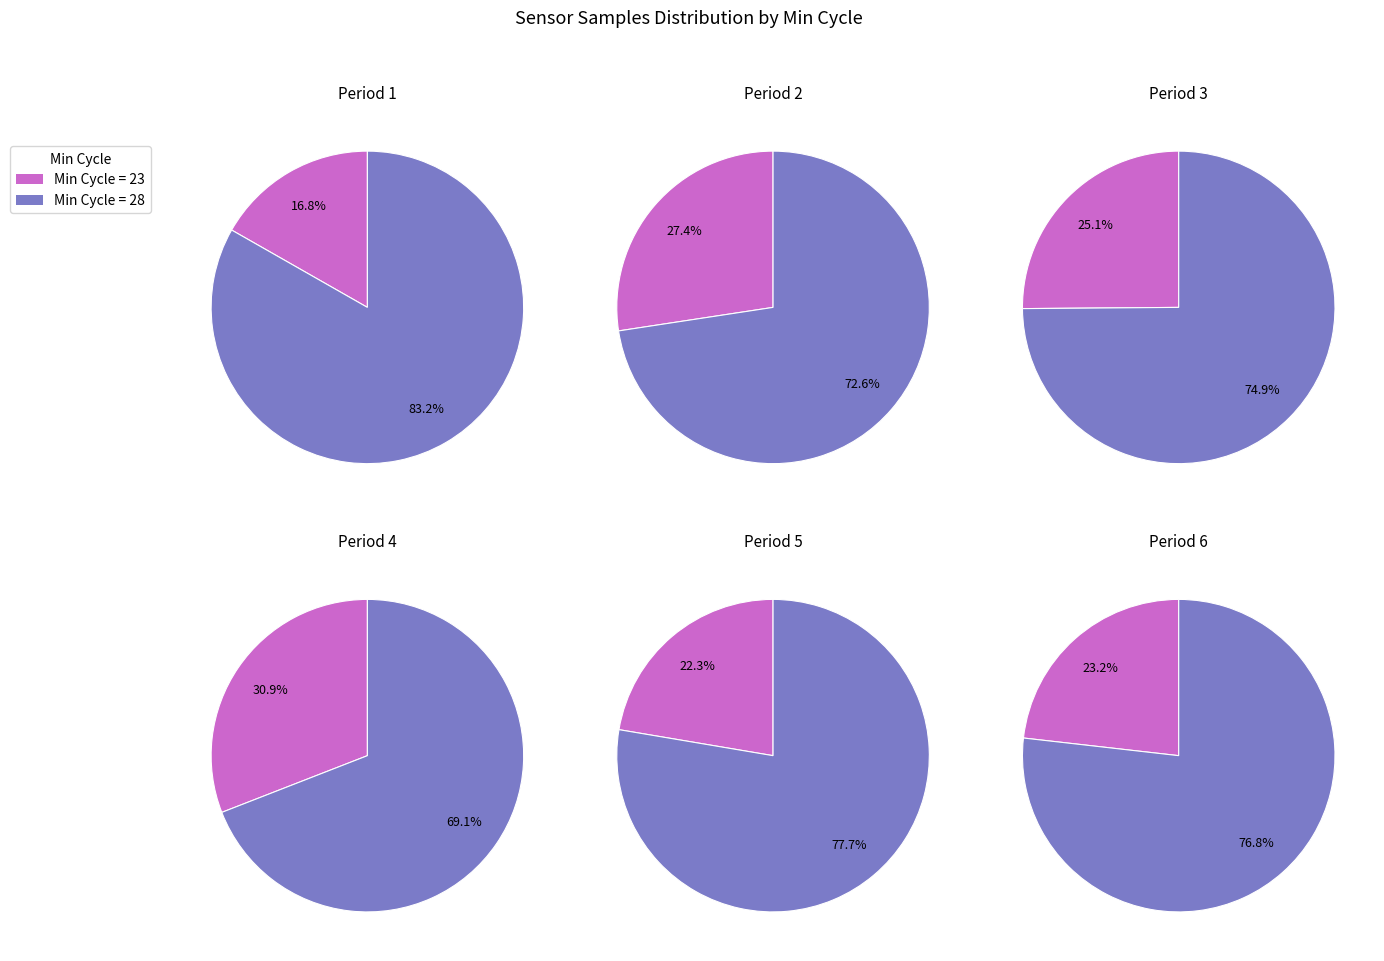

The 28 slice represents 1% of the pie. True or false?

False